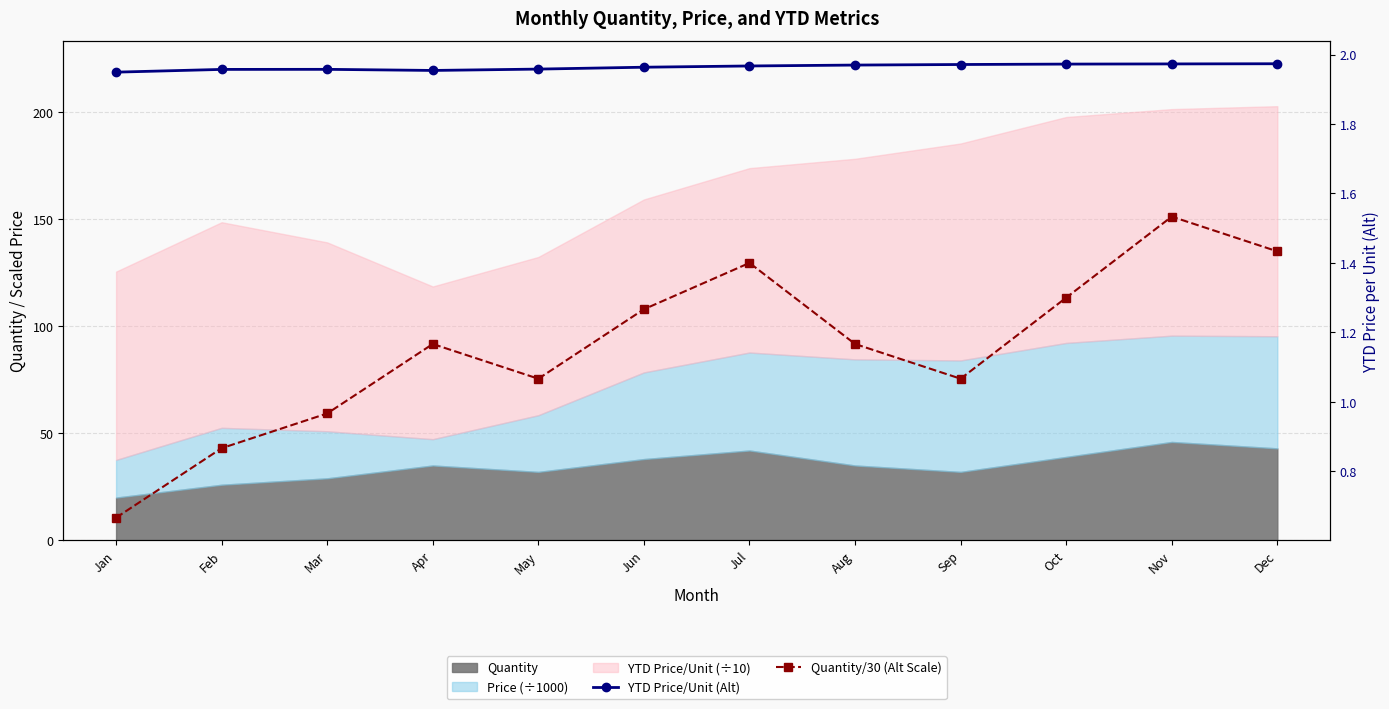

Where does the Quantity/30 (Alt Scale) series first go above 1?

Apr